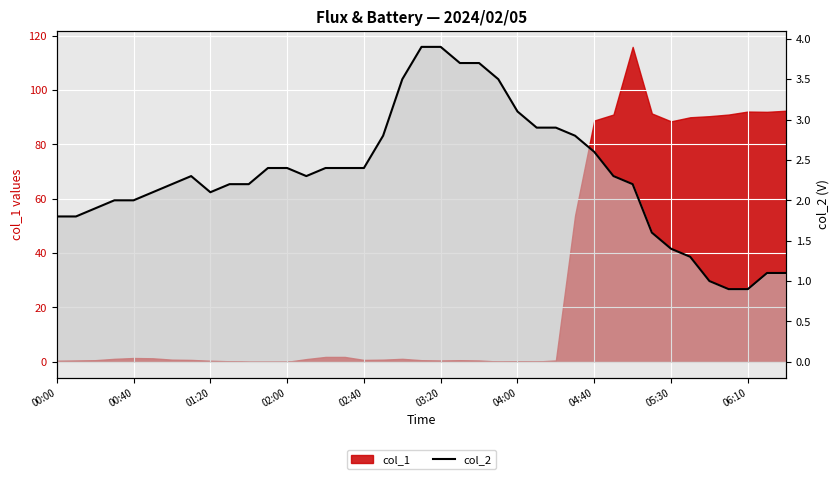

What position from the right is 04:40?

11